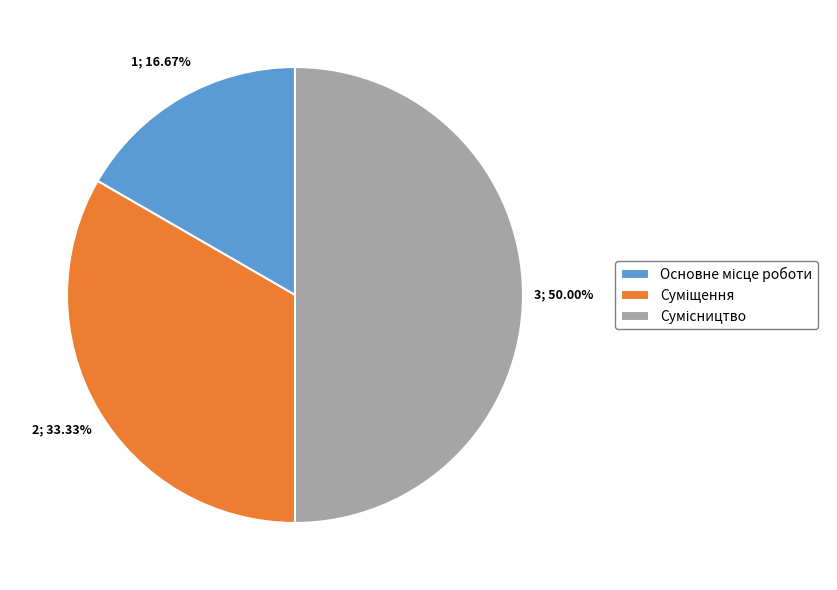

To the nearest percent, what percentage of the pie is Основне місце роботи?

17%